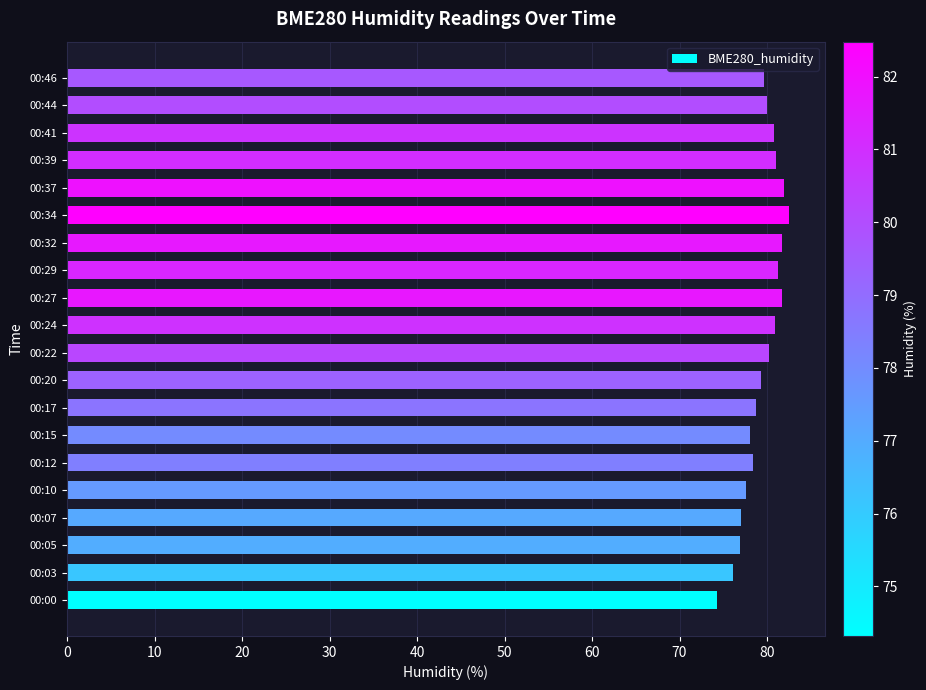

What is the minimum value shown in the chart?

74.3